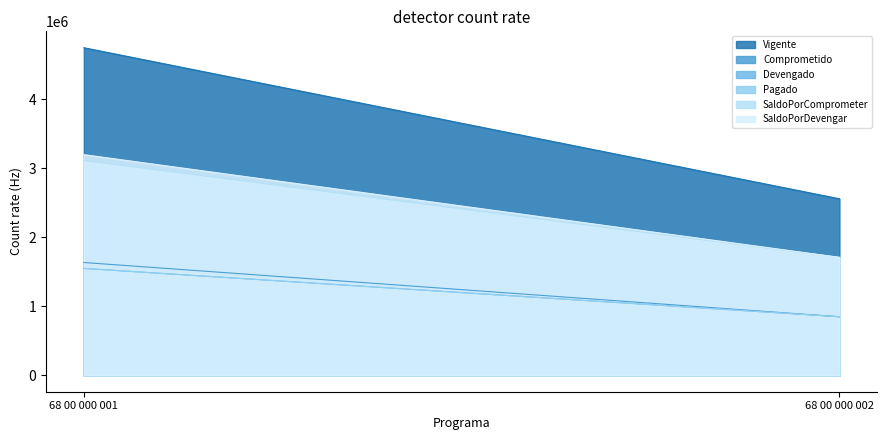

What is the sum of the SaldoPorDevengar values at 68 00 000 001 and 68 00 000 002?

4903688.4